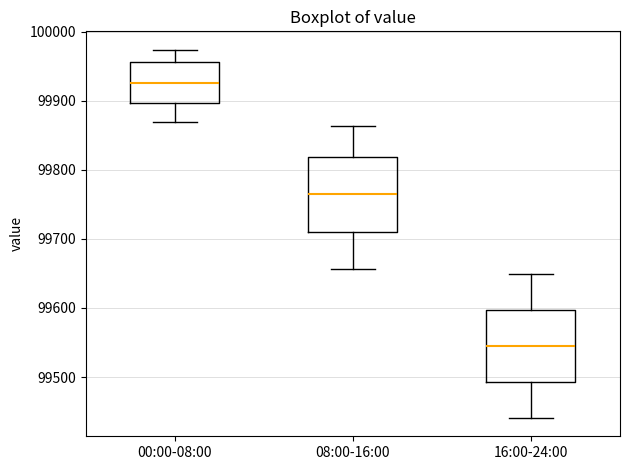

Reading left to right, read every box against the y-axis: the position of its median line, the range the box covers, and the ends of its whiskers. The values are not printed on the chart, so give them approximately, as read against the axis.

00:00-08:00: median 99930, box 99900 to 99960, whiskers 99870 to 99970
08:00-16:00: median 99760, box 99710 to 99820, whiskers 99660 to 99860
16:00-24:00: median 99540, box 99490 to 99600, whiskers 99440 to 99650